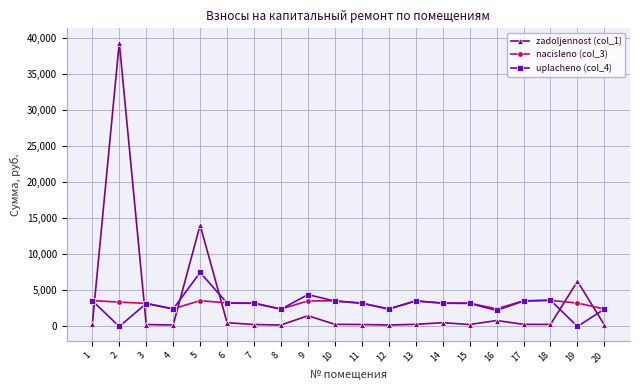

Which series has the largest range (max minus min)?

zadoljennost (col_1)